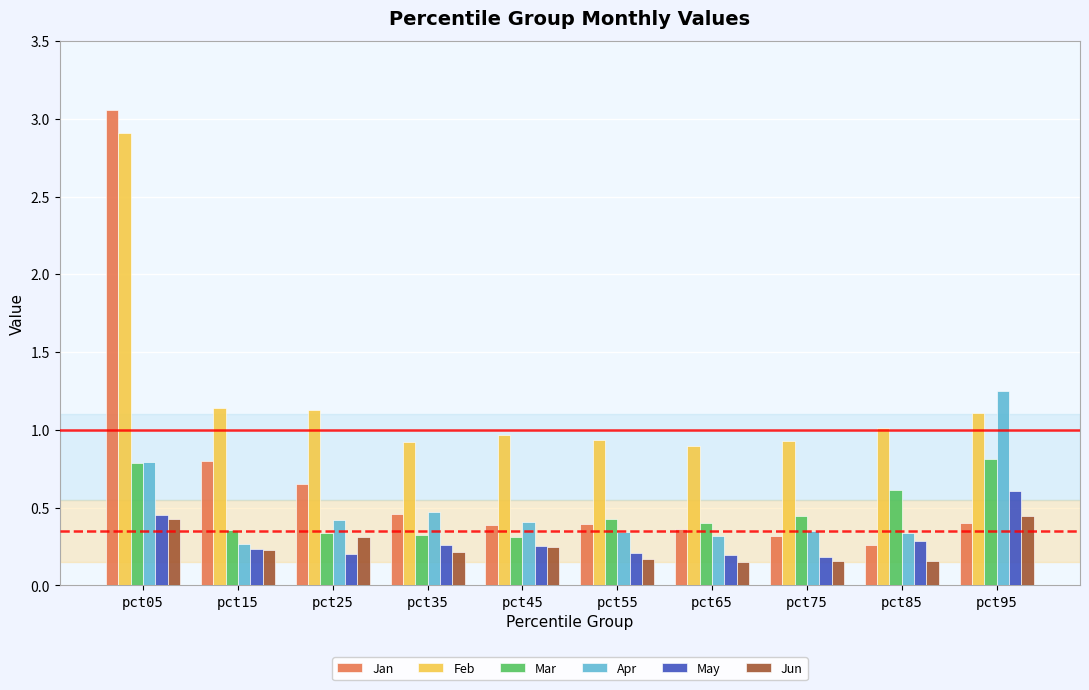

What is the sum of all May values?

2.9